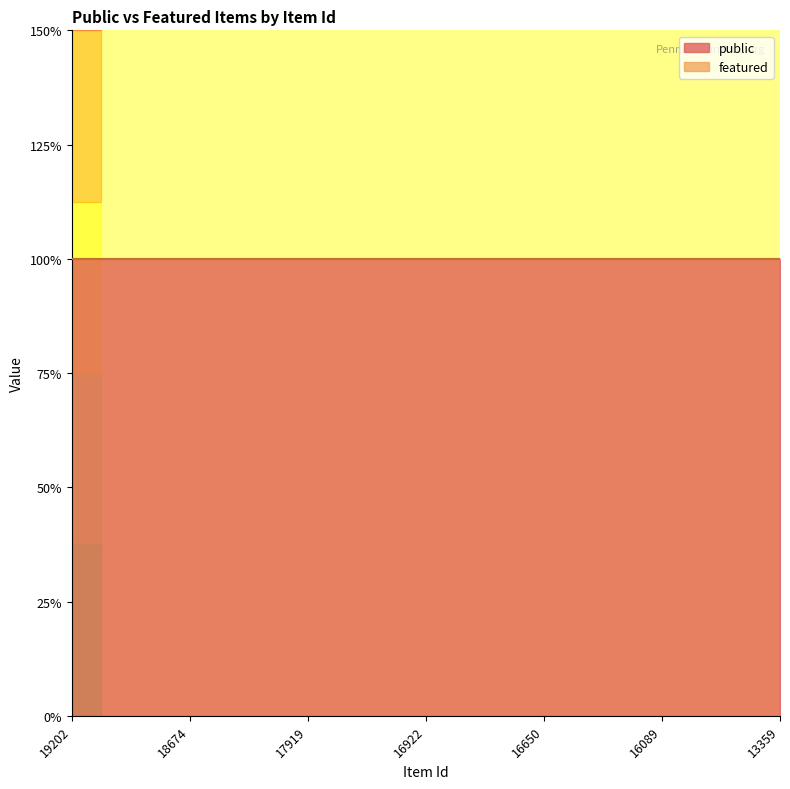

Which category has the lowest value across all series?

19202